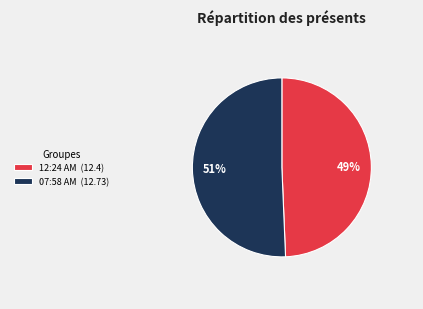

Which has a higher value, 12:24 AM (12.4) or 07:58 AM (12.73)?

07:58 AM (12.73)